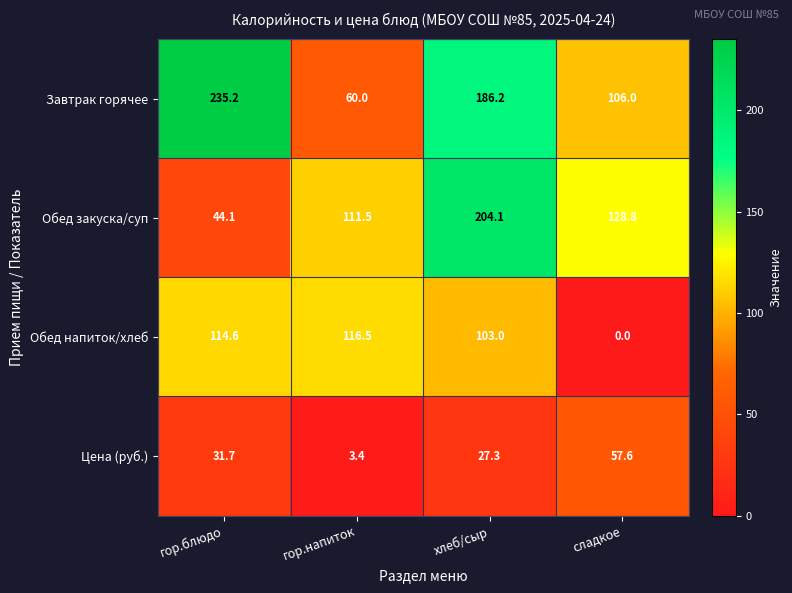

At how many categories does at least one series exceed 0?

4